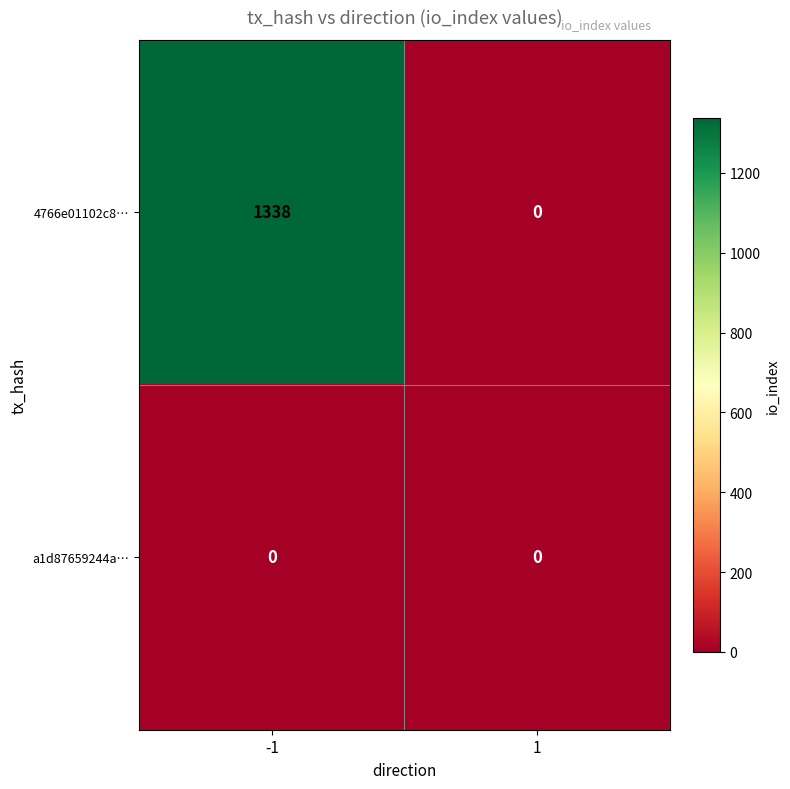

Which series has the largest range (max minus min)?

4766e01102c8…